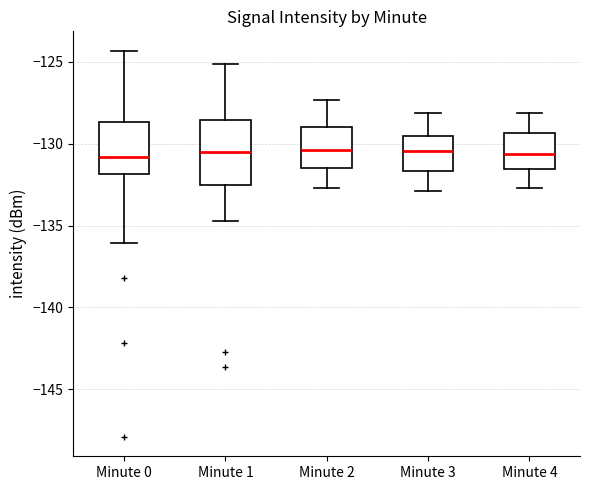

Reading left to right, read every box against the y-axis: the position of its median line, the range the box covers, and the ends of its whiskers. The values are not printed on the chart, so give them approximately, as read against the axis.

Minute 0: median -131.0, box -132.0 to -128.5, whiskers -136.0 to -124.5
Minute 1: median -130.5, box -132.5 to -128.5, whiskers -134.5 to -125.0
Minute 2: median -130.5, box -131.5 to -129.0, whiskers -132.5 to -127.5
Minute 3: median -130.5, box -131.5 to -129.5, whiskers -133.0 to -128.0
Minute 4: median -130.5, box -131.5 to -129.5, whiskers -132.5 to -128.0